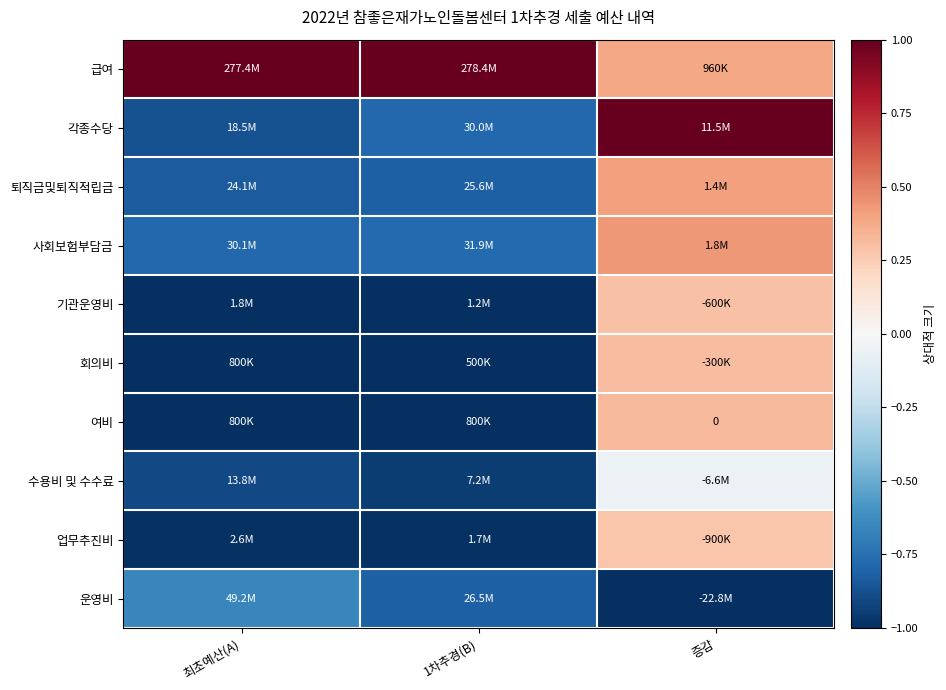

Where is 퇴직금및퇴직적립금 nearest to the value 0?

증감